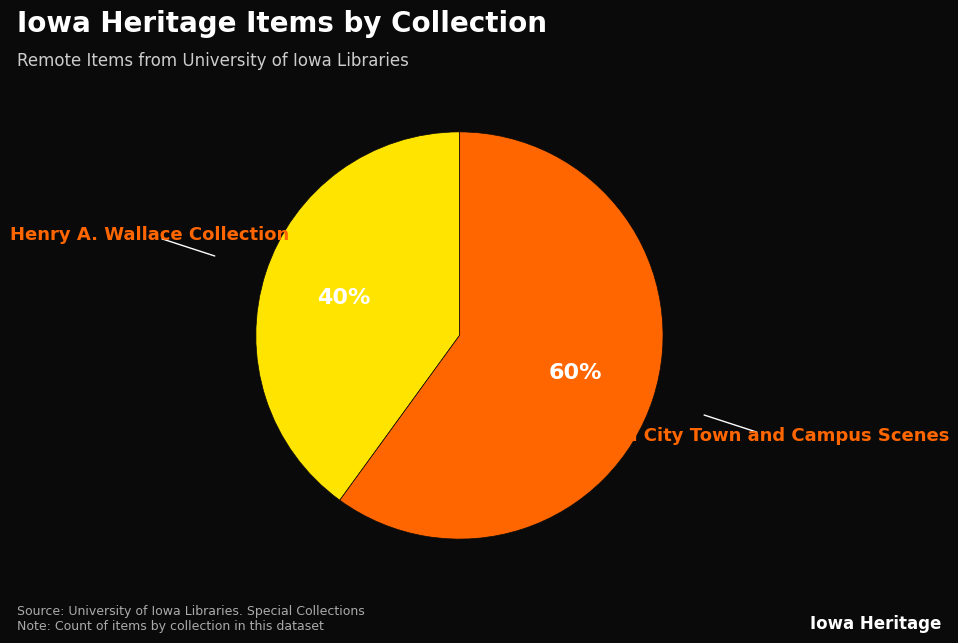

To the nearest percent, what is the difference between the largest and smallest slice percentages?

20%